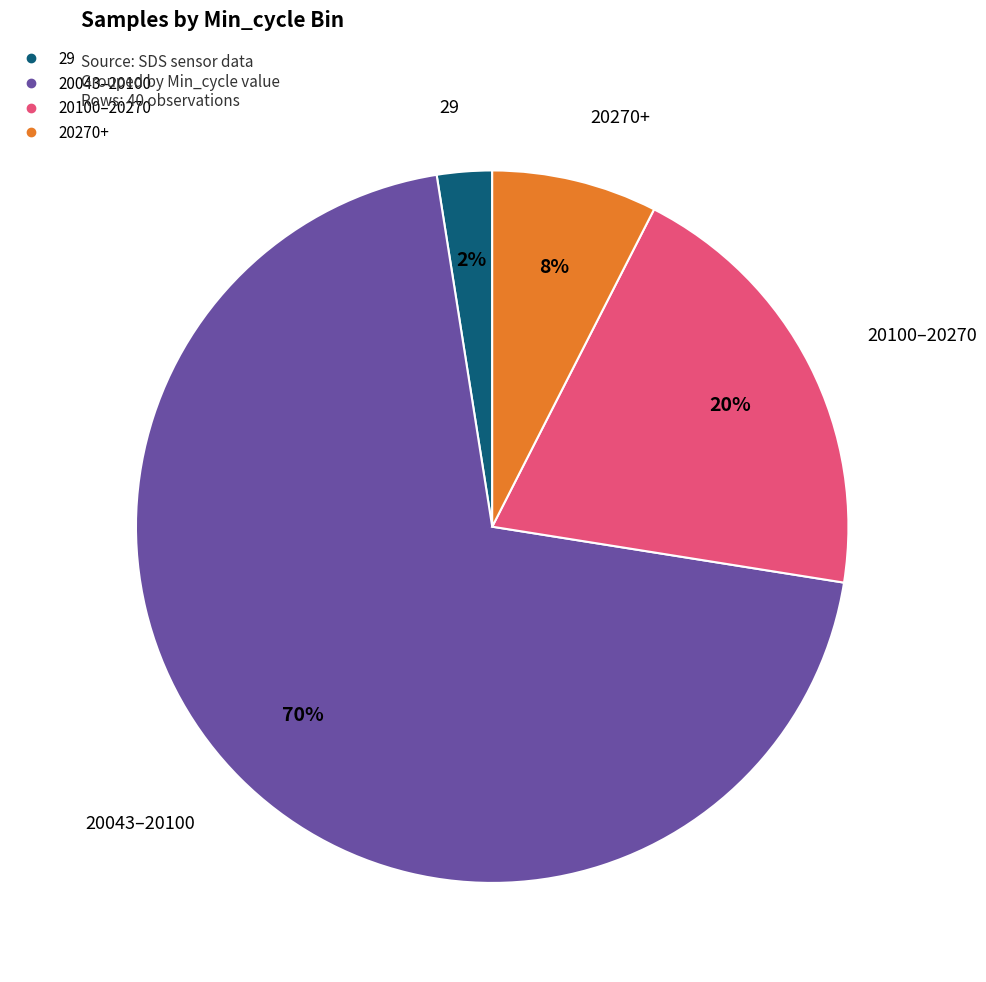

Does any single category account for the majority?

Yes